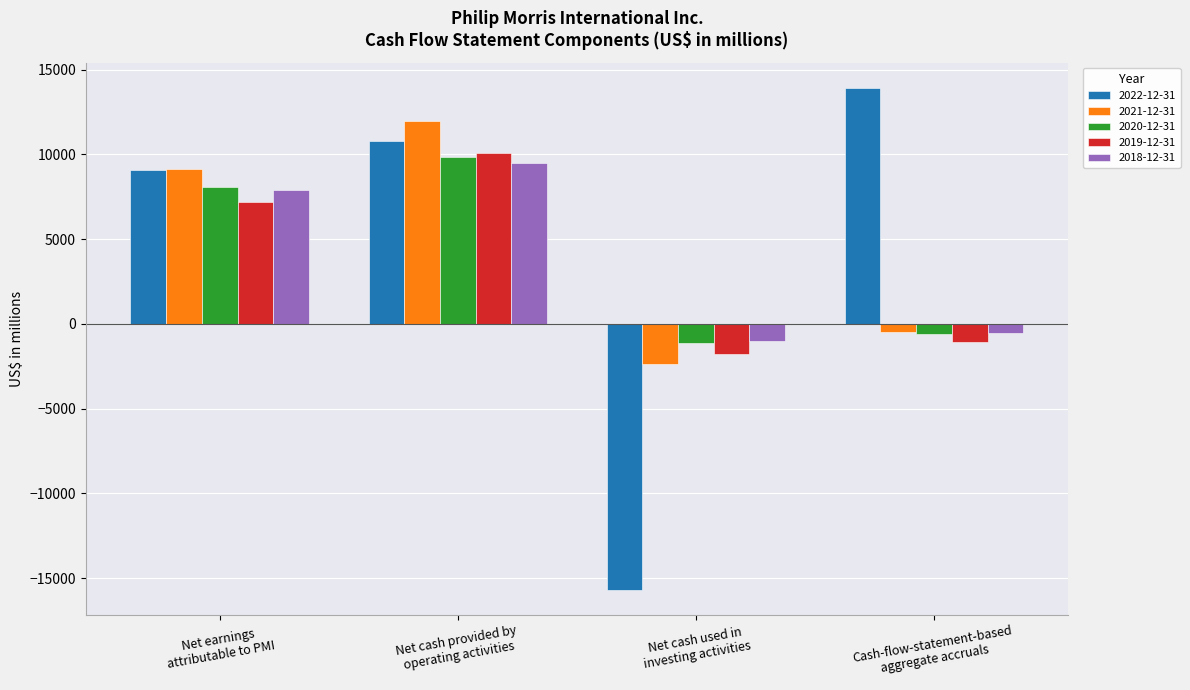

Count the number of categories in the chart.

4